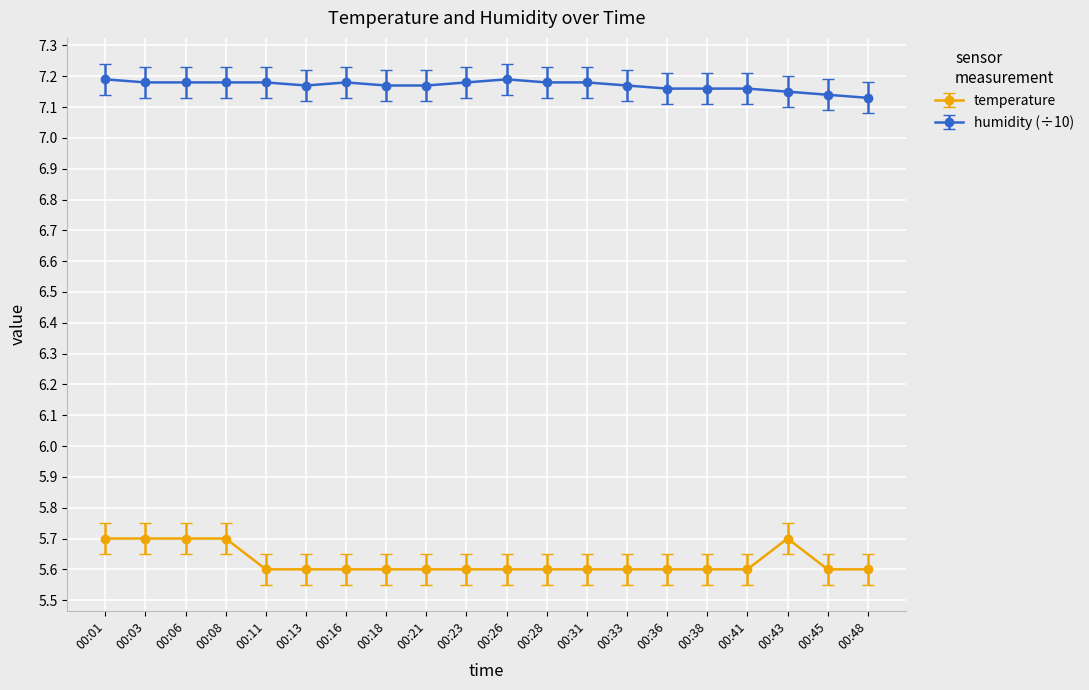

How many temperature values are between 5 and 6?

20